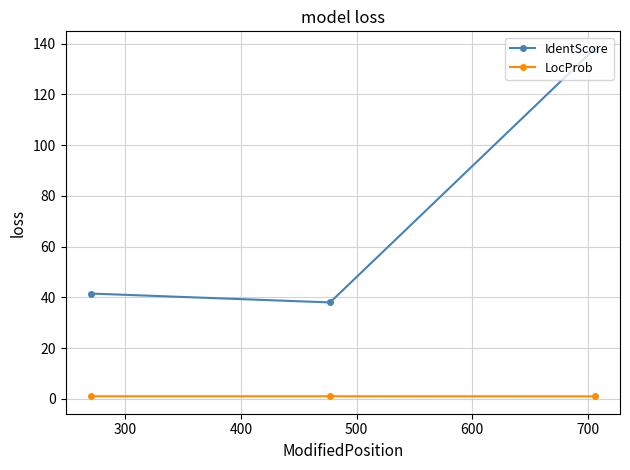

What is the value of the IdentScore point at the 2nd from the left?

38.0